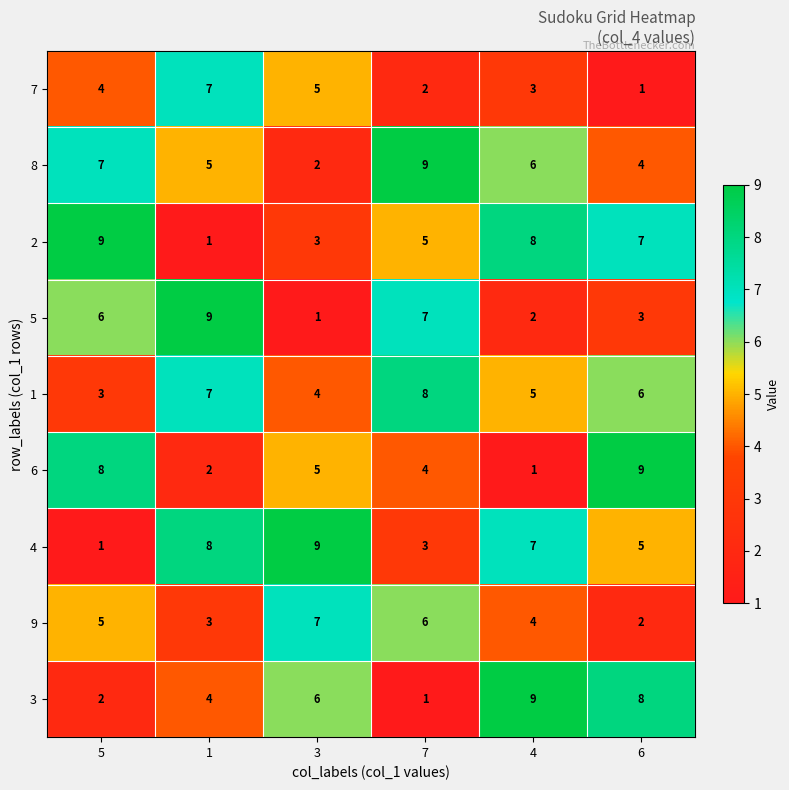

What is the spread (max minus min) of values at 1?

8